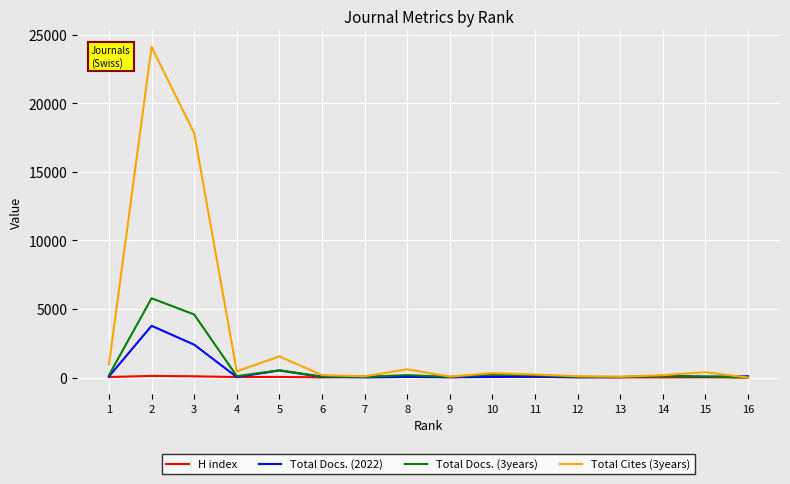

Which series ends up on top after the final intersection of Total Cites (3years) and Total Docs. (2022)?

Total Docs. (2022)